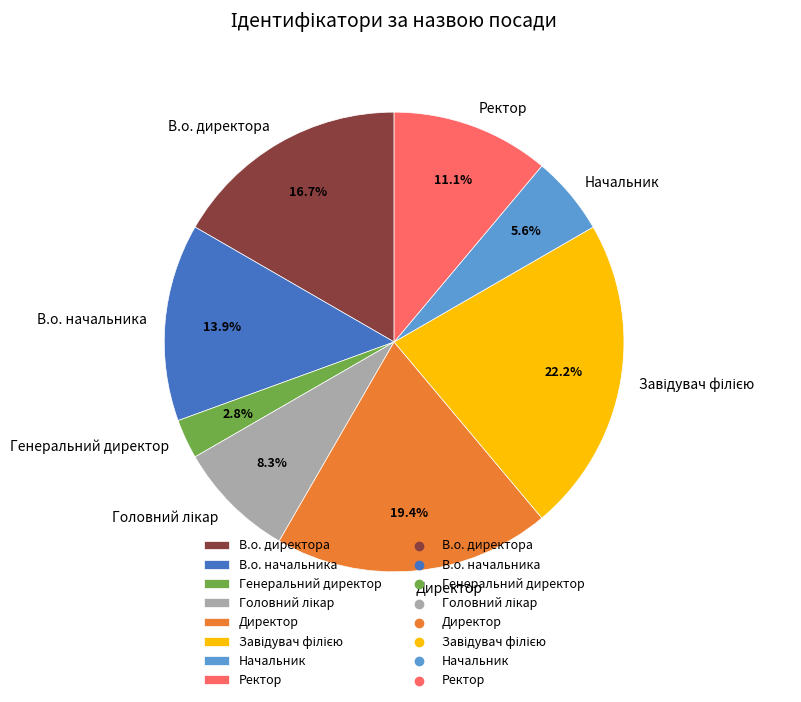

Is there any slice that represents more than half of the pie?

No